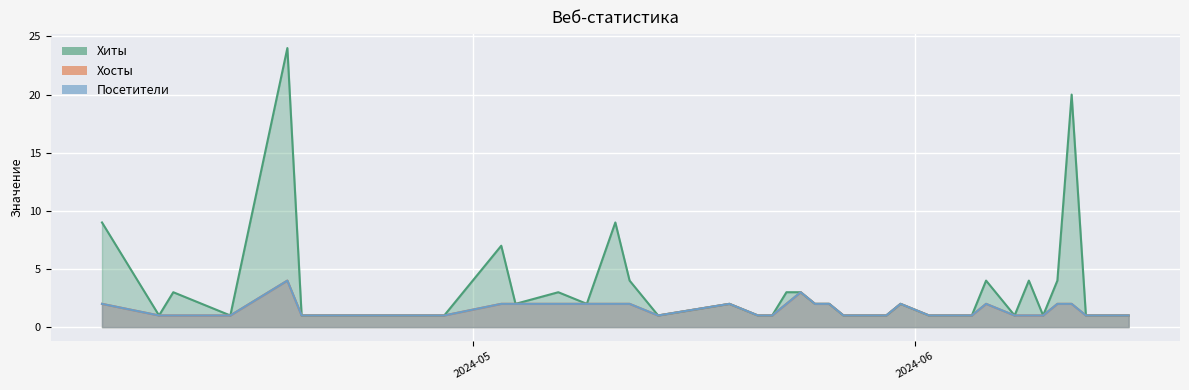

True or false: Хиты and Хосты cross at least once.

False